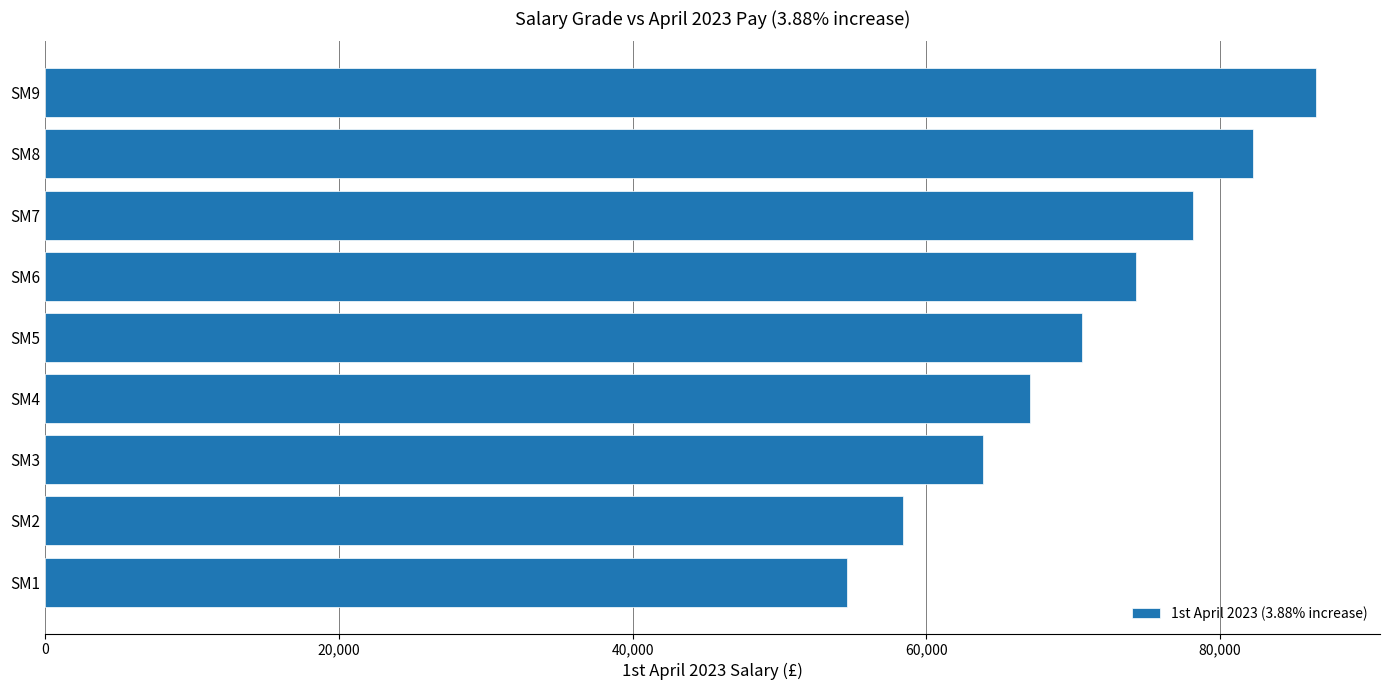

How many bars are there in total?

9